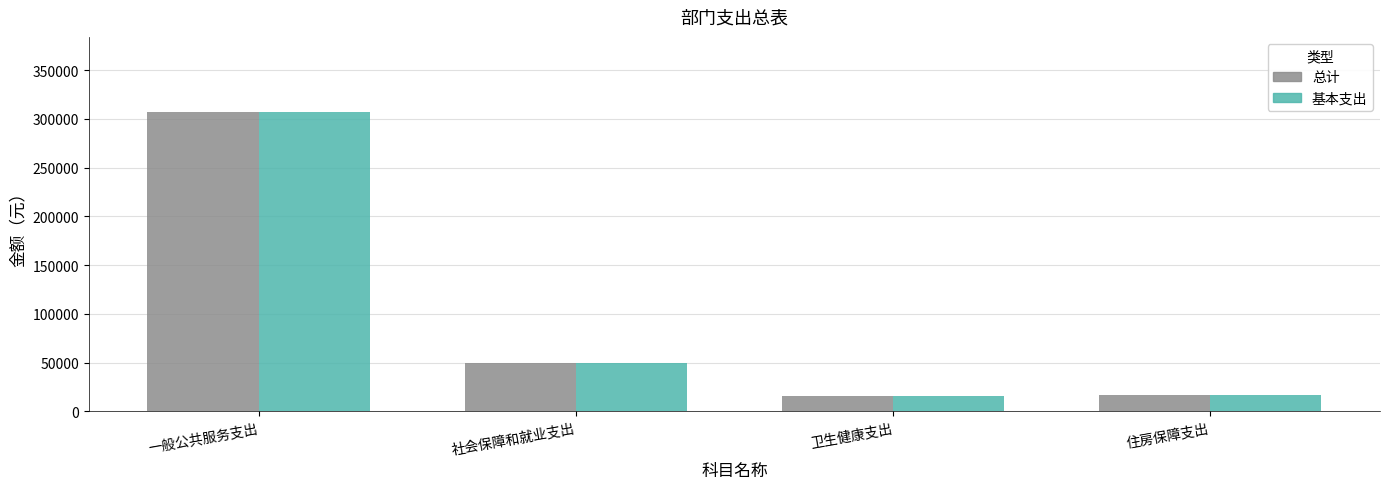

What is the total value across all series at 一般公共服务支出?

614458.2